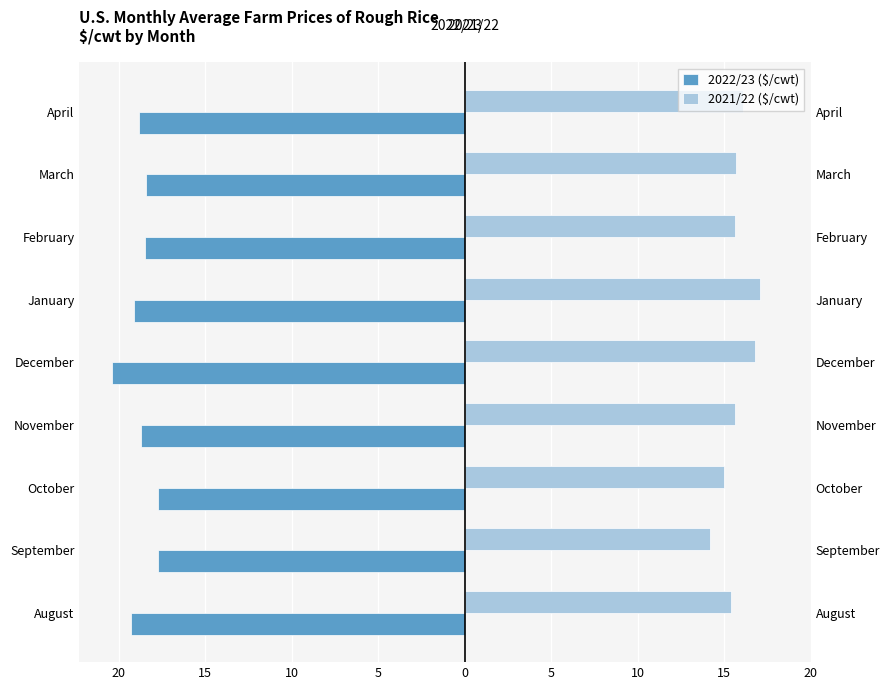

What is the lowest value of the 2021/22 ($/cwt) series?

14.2